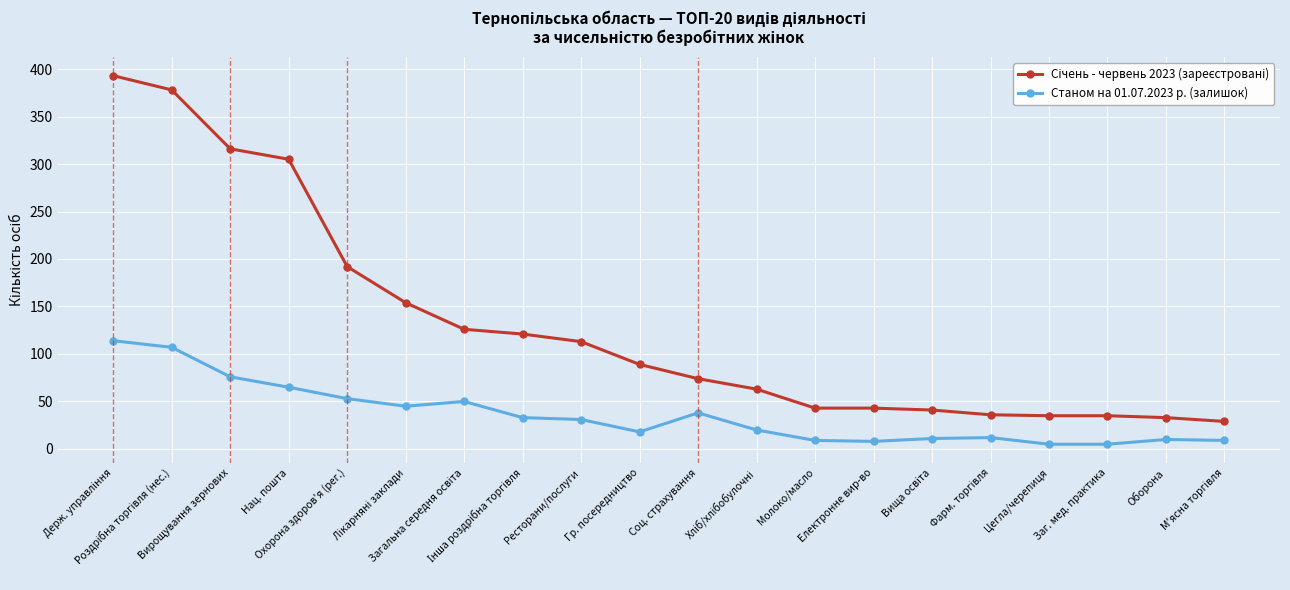

Does the chart have visible grid lines?

Yes